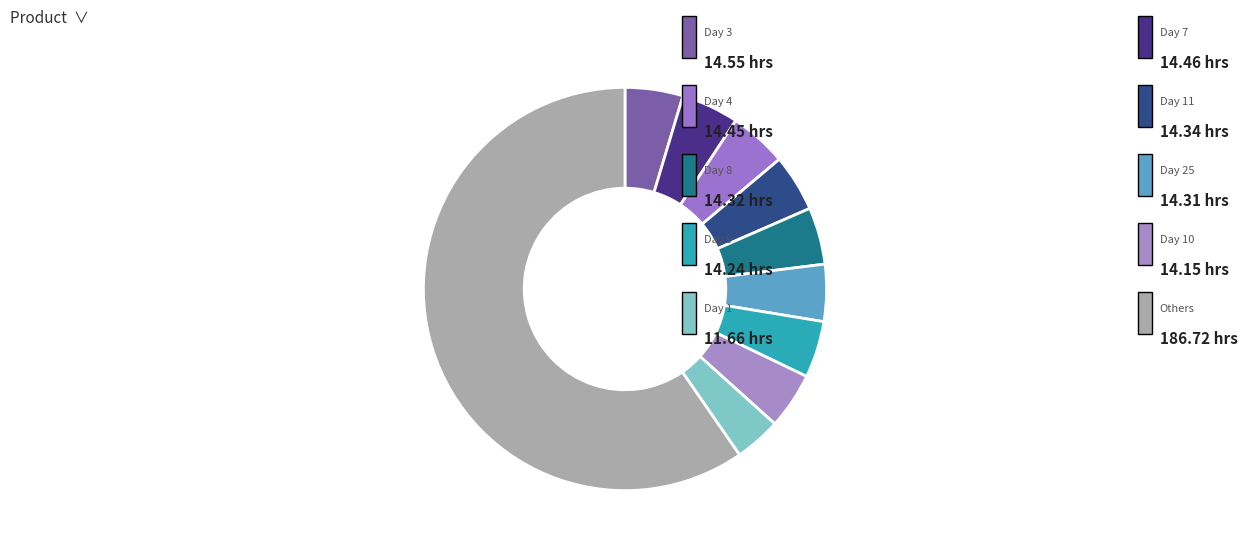

How many segments does this pie chart have?

10